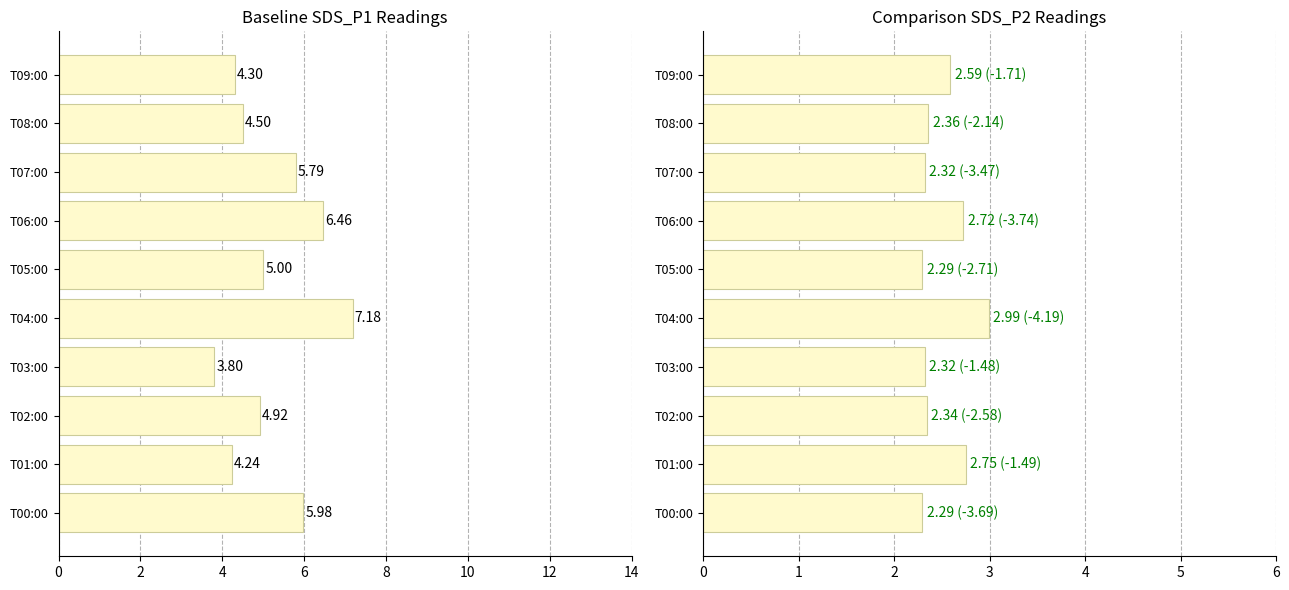

True or false: SDS_P1 has a value of 8.2 at T00:00.

False